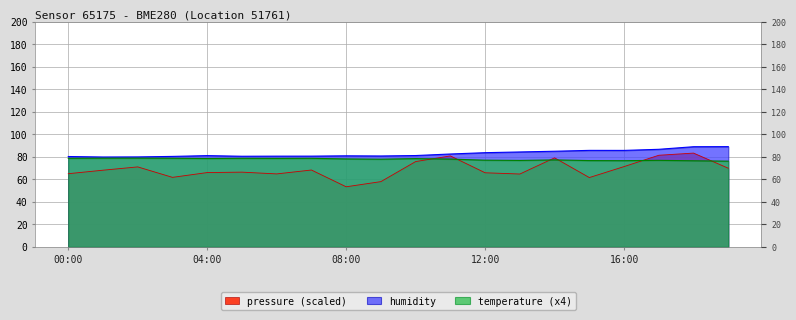

How many values in the temperature series exceed 78?

10